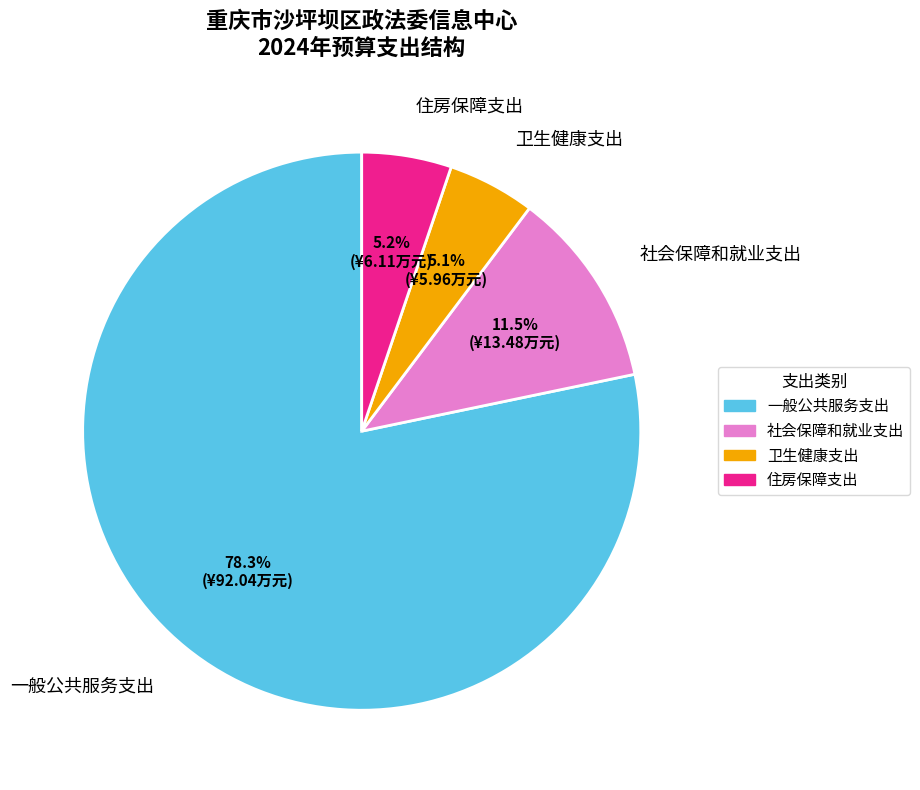

Which slice is the largest?

一般公共服务支出